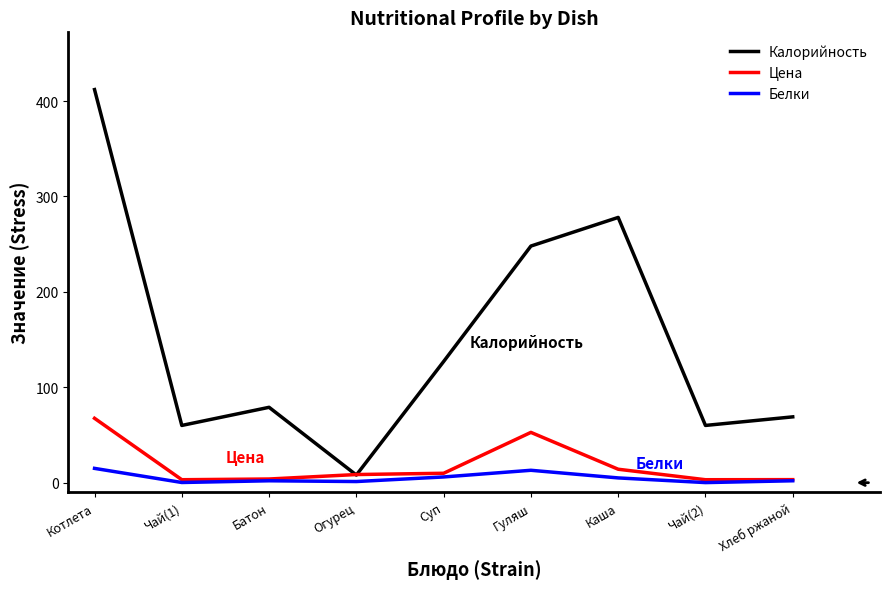

What is the difference between the Цена values at Чай(1) and Суп?

6.8